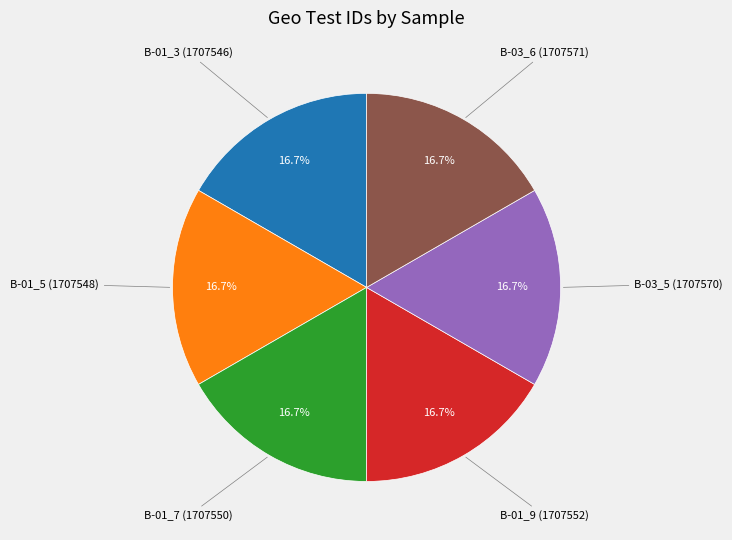

Does any single category account for the majority?

No